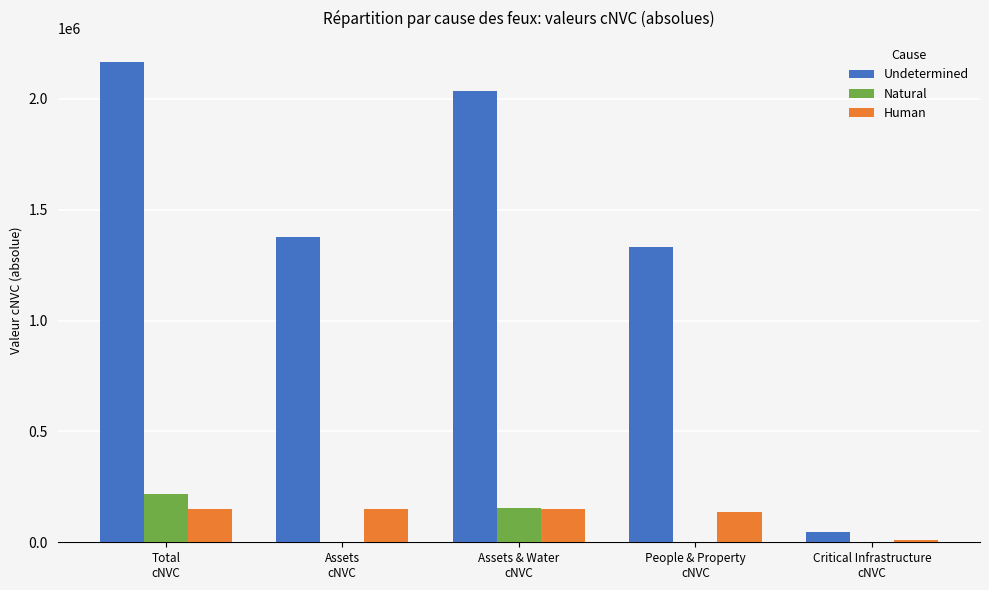

Count the number of categories in the chart.

5